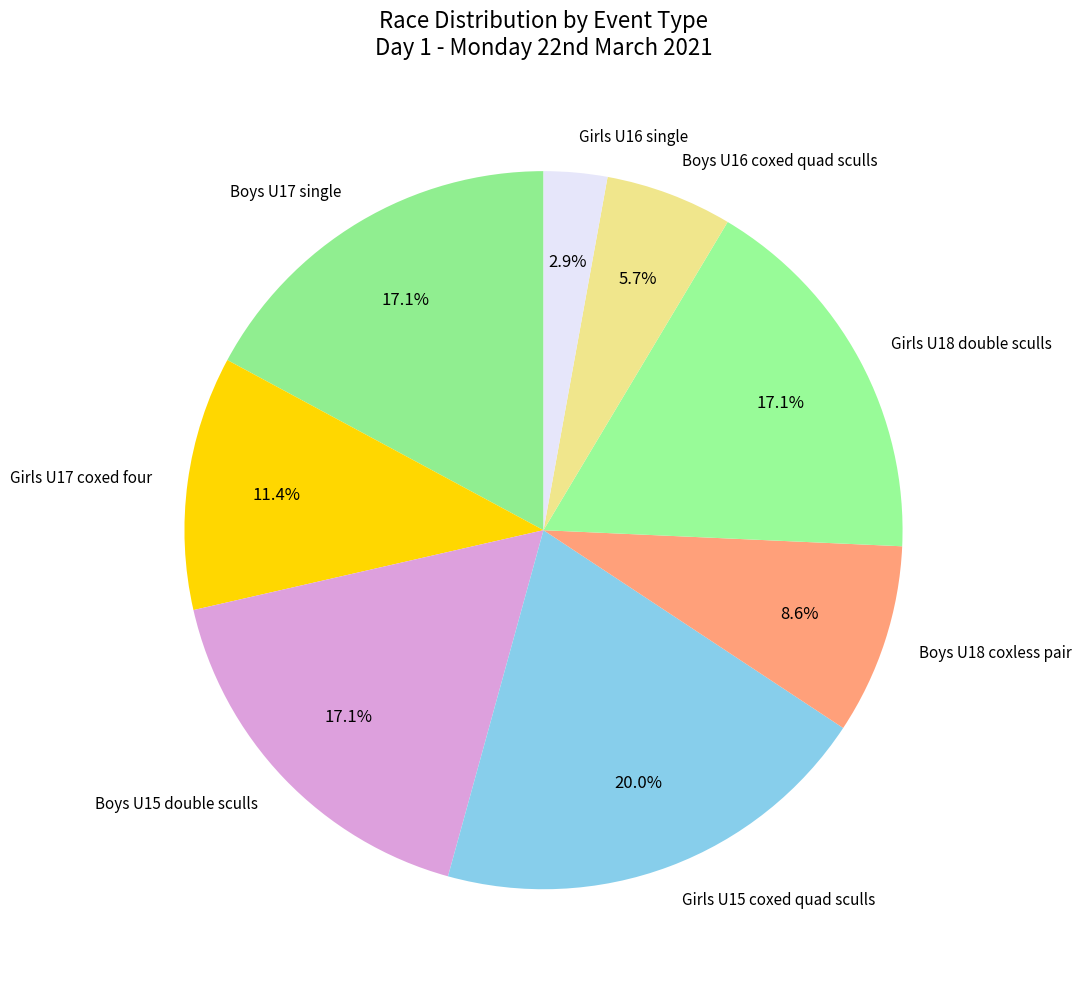

Is there a majority slice in this chart?

No